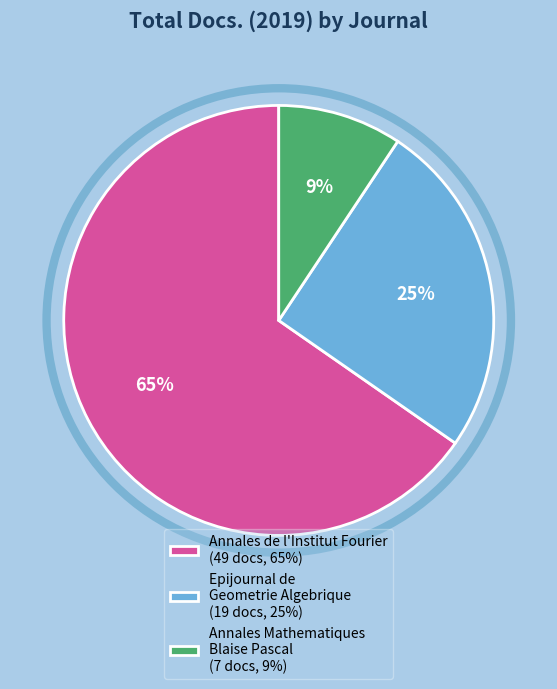

Rank the categories by value from lowest to highest.

Annales Mathematiques Blaise Pascal, Epijournal de Geometrie Algebrique, Annales de l'Institut Fourier